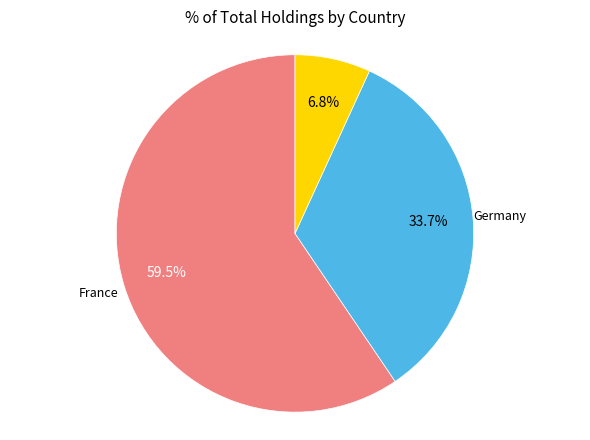

Which category has the biggest portion of the pie?

France